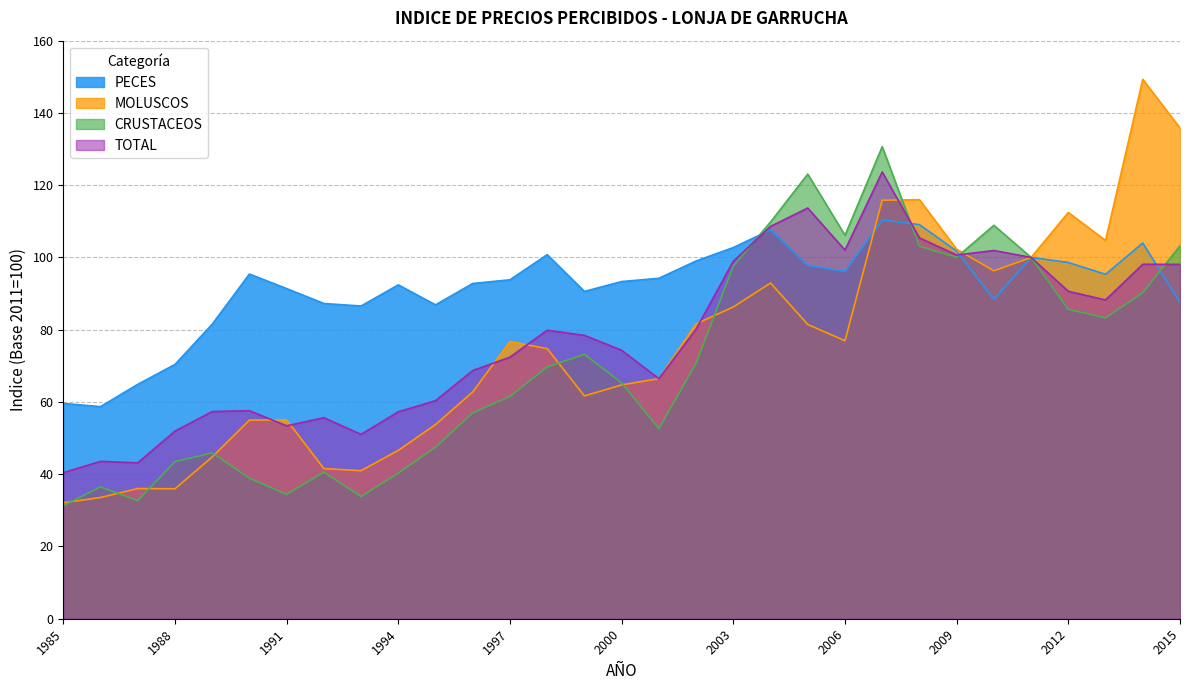

True or false: PECES has more than 2 interior local peaks.

True